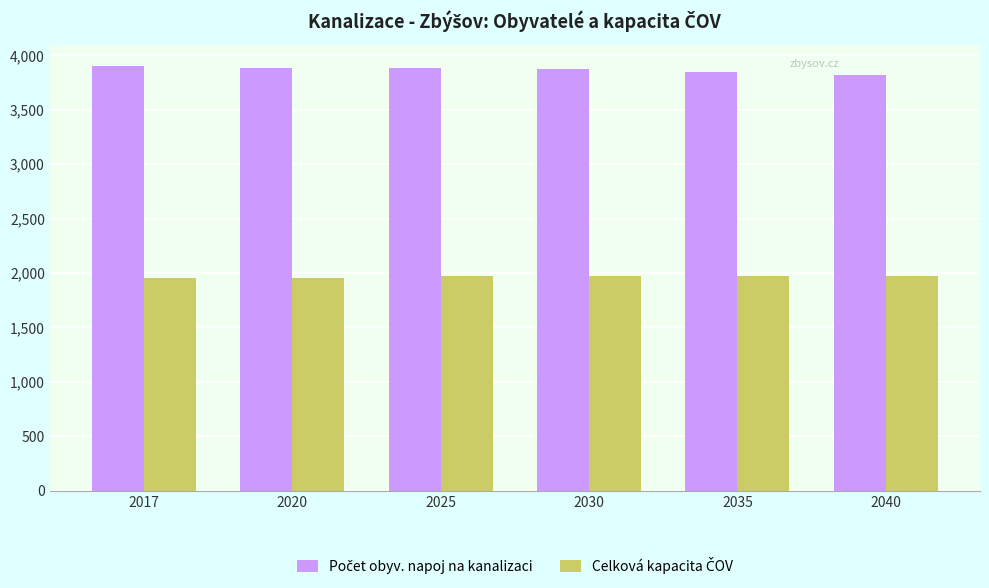

What is the spread (max minus min) of values at 2035?

1875